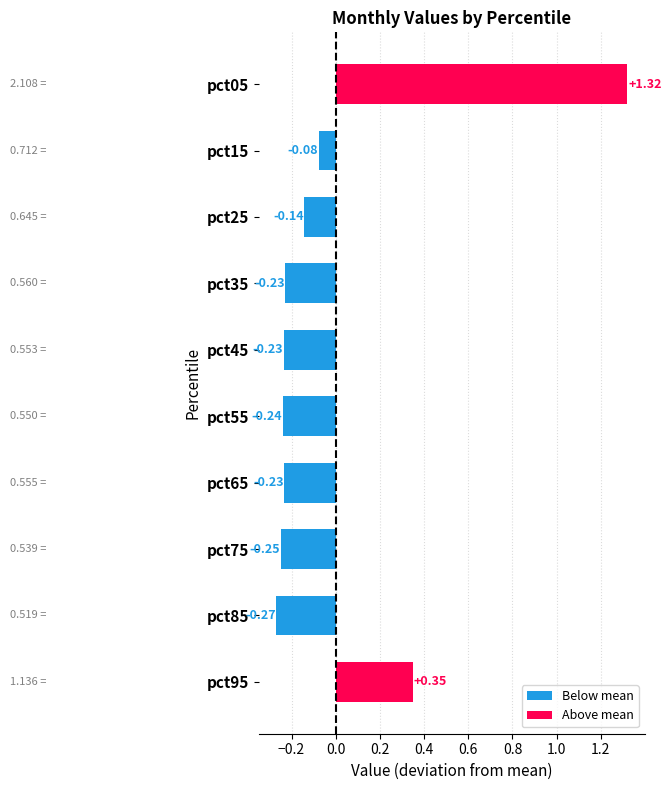

What is the change in value from pct25 to pct95?

+0.5